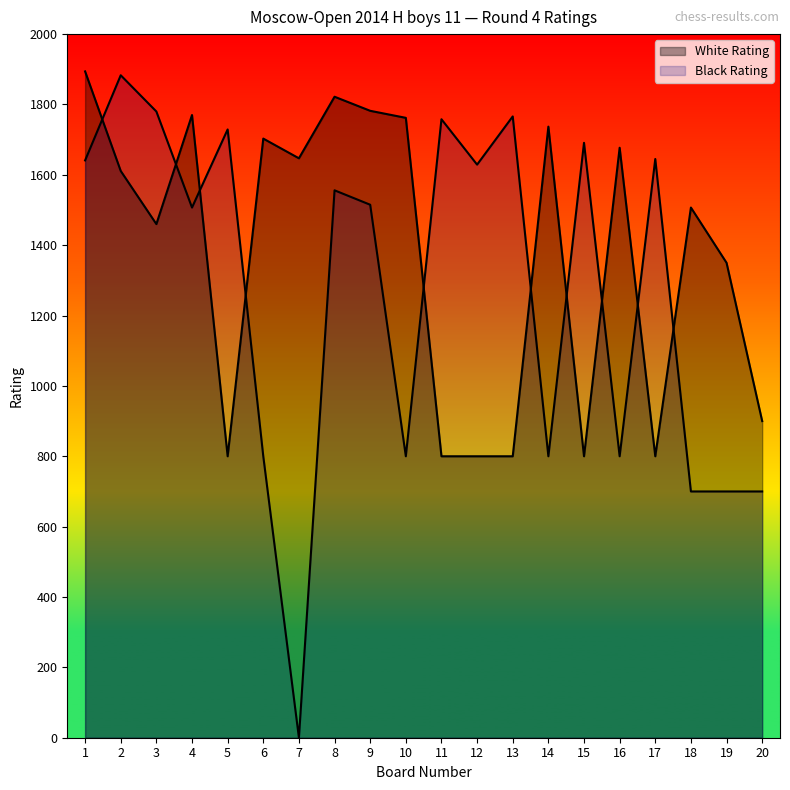

At which category is the sum across all series the highest?

1